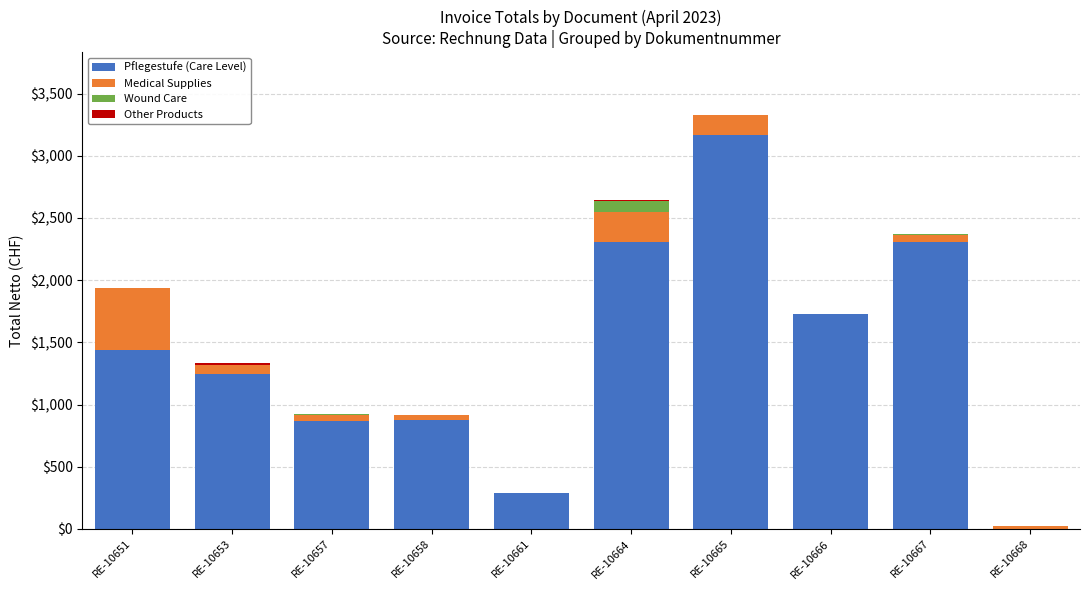

Which category has the highest value in the Pflegestufe (Care Level) series?

RE-10665